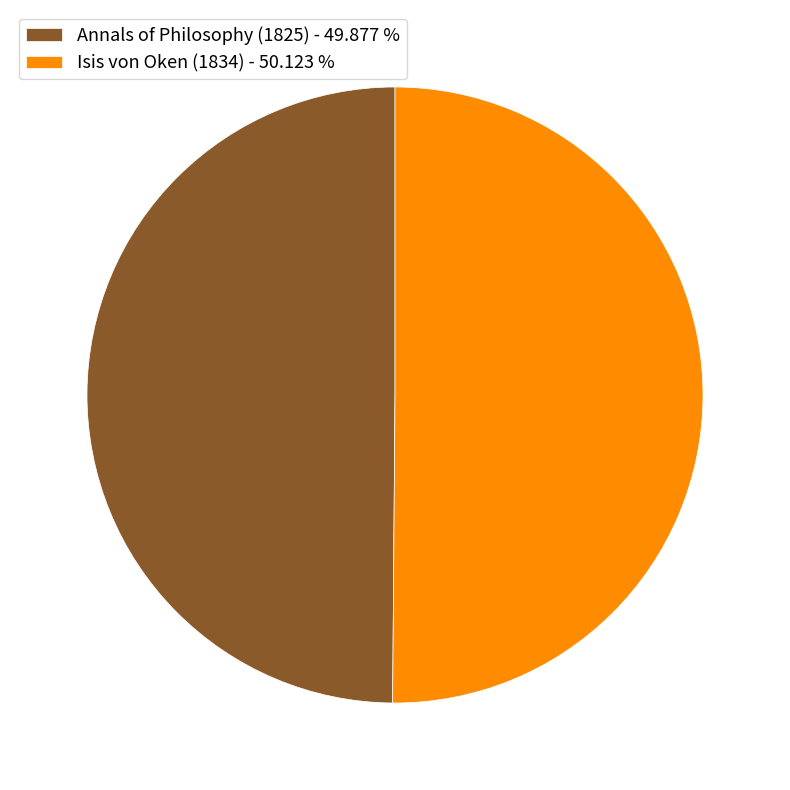

Is the sum of Annals of Philosophy (1825) - 49.877 % and Isis von Oken (1834) - 50.123 % greater than half?

Yes